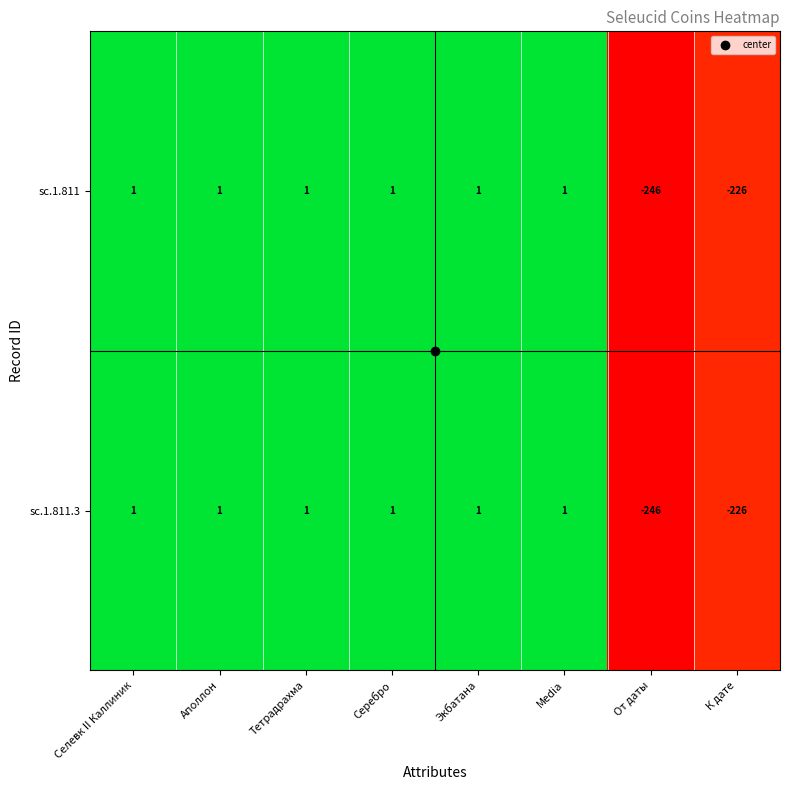

What is the difference between the maximum and minimum values in the sc.1.811 series?

247